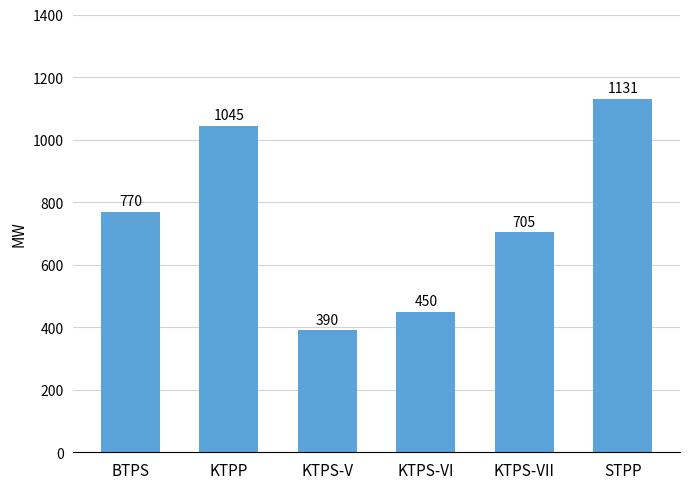

What is the minimum value shown in the chart?

390